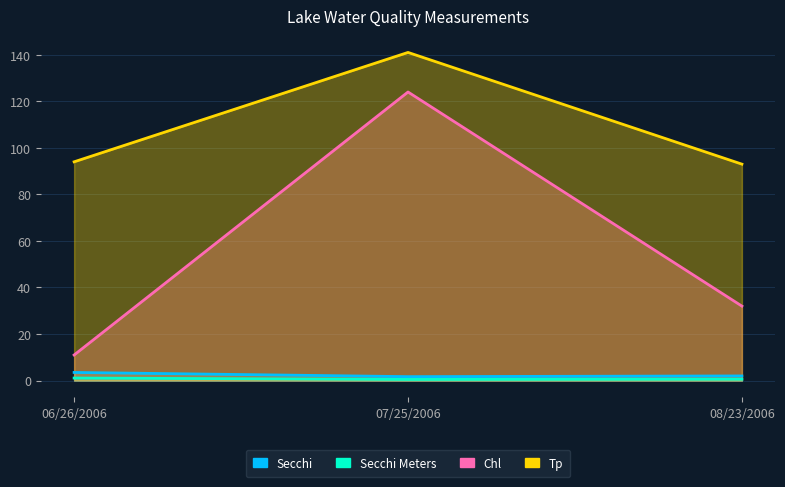

What is the difference between the highest and lowest values at 08/23/2006?

92.4